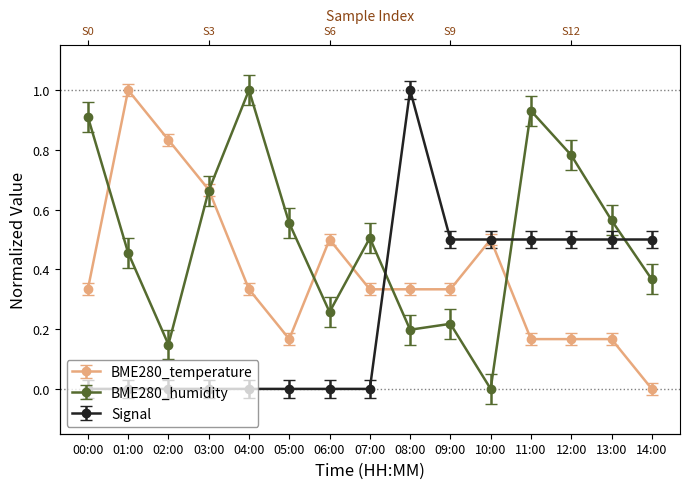

What is the value of the BME280_temperature point at the 2nd from the left?

1.0